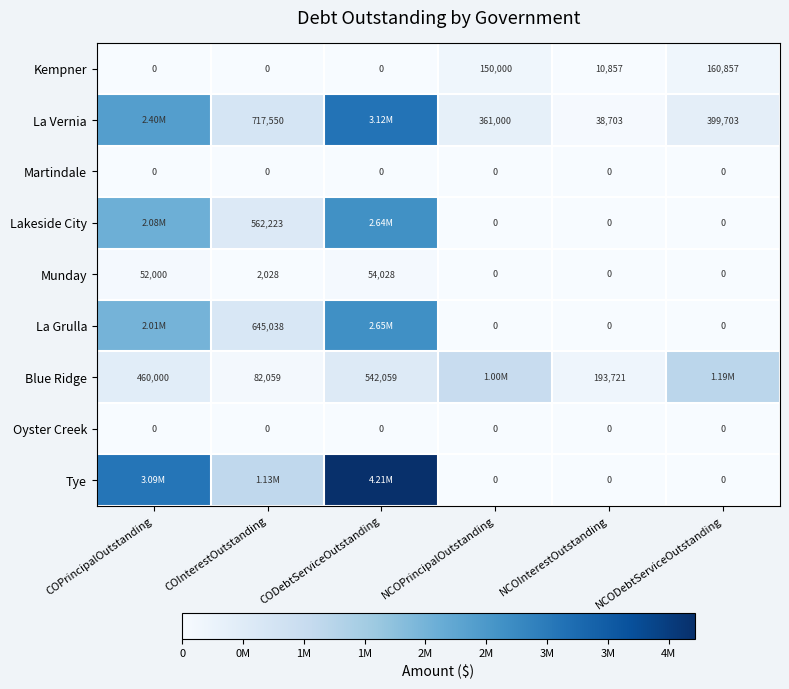

Which category has the highest value in the Munday series?

CODebtServiceOutstanding